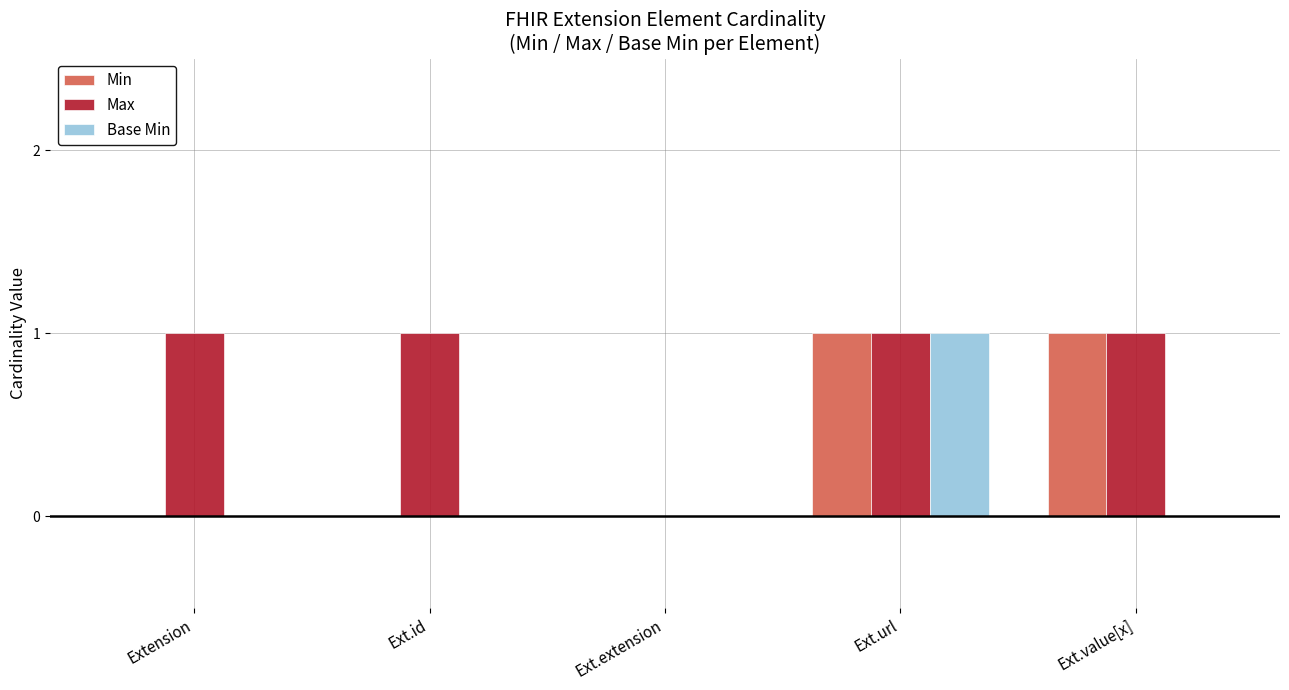

What is the sum of all Max values?

4